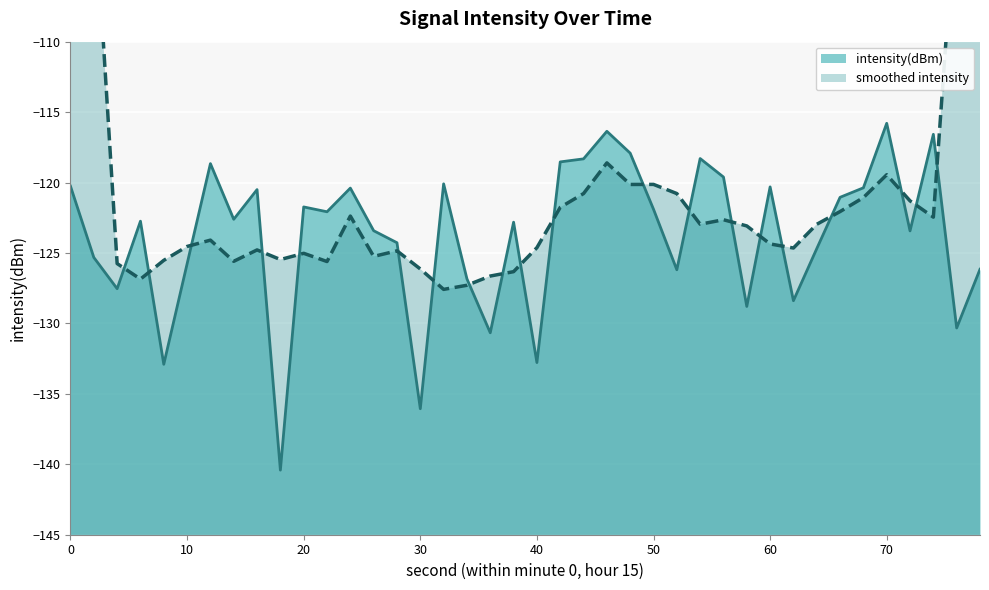

True or false: there are more than 2 points higher than both neighbors.

True